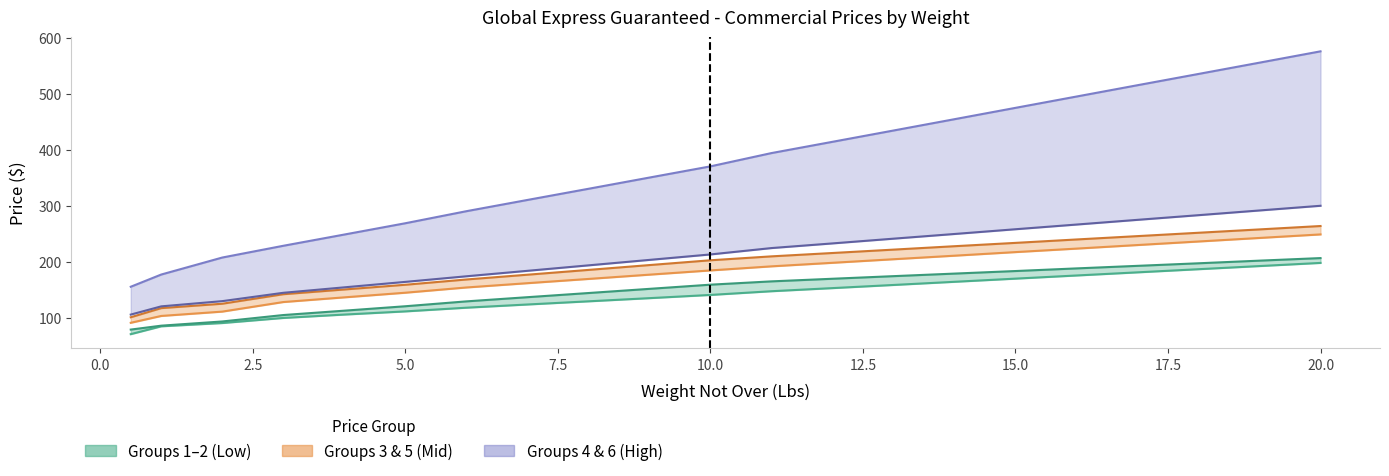

How many lines are shown in the chart?

6